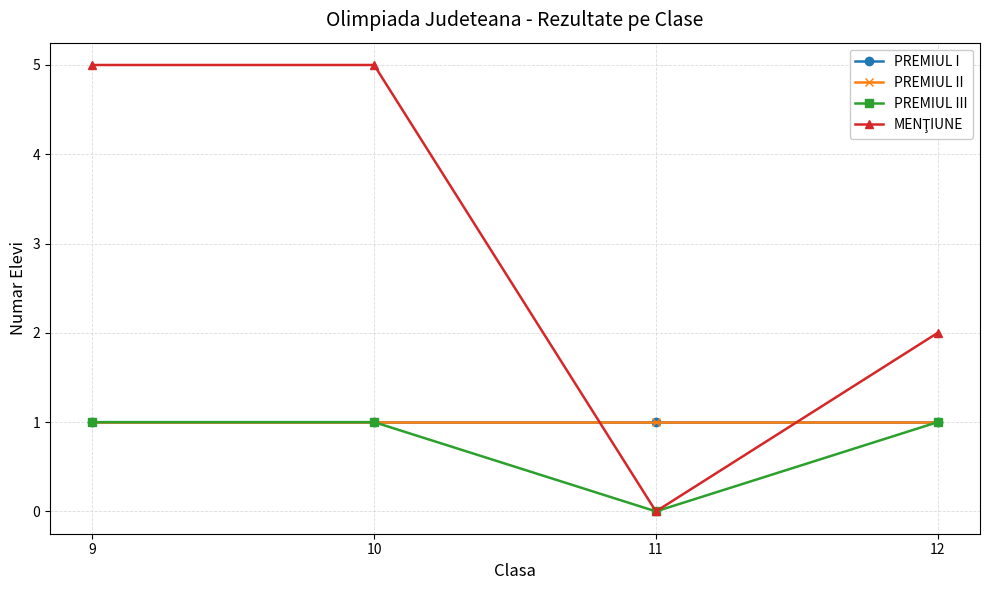

Which category has the highest value across all series?

9